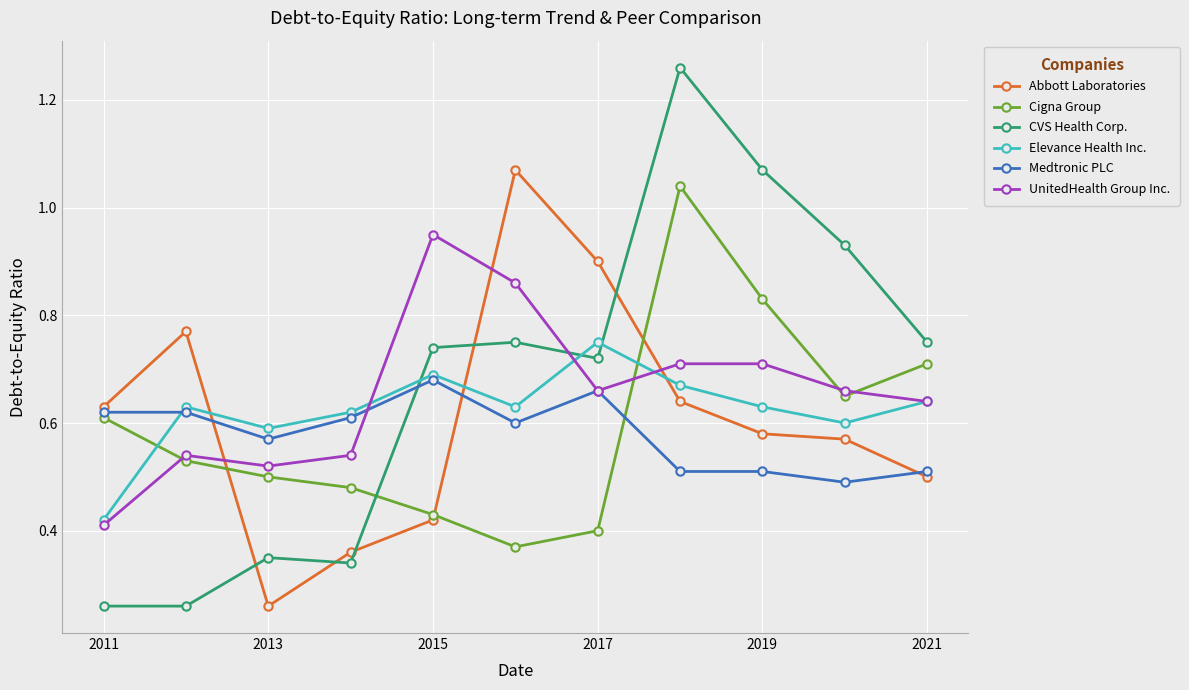

True or false: CVS Health Corp. has more than 1 interior local peaks.

True